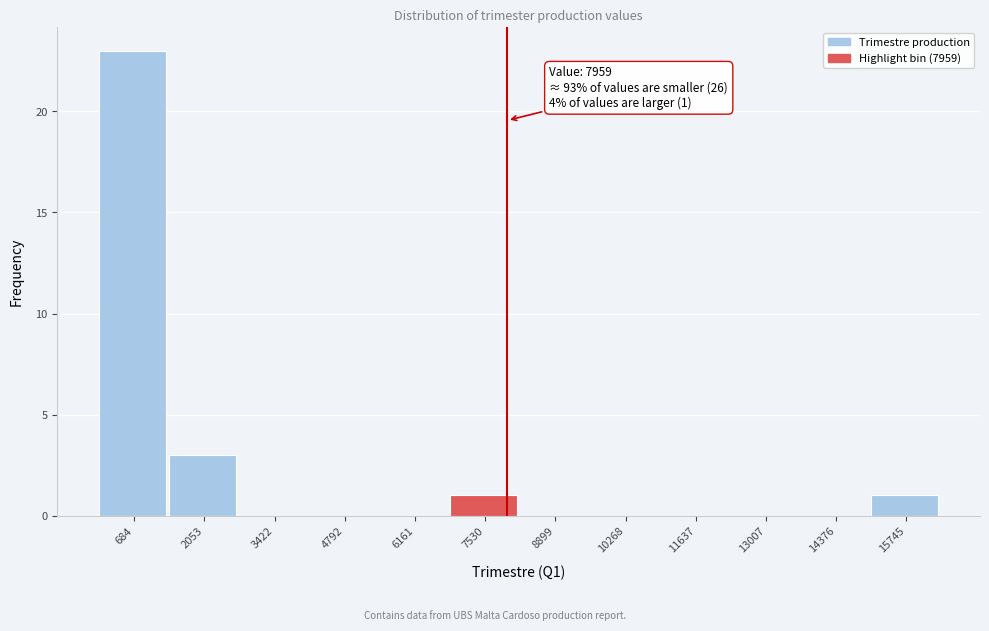

Over which range of the x-axis is the bar tallest?

0 to 1400